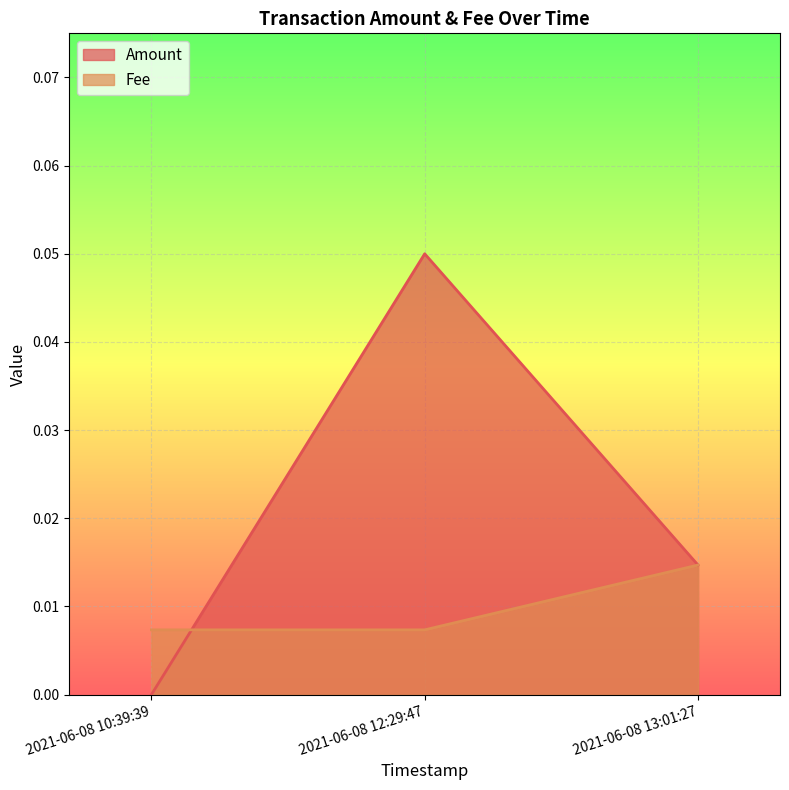

List the series in order of their overall mean, lowest first.

Fee, Amount